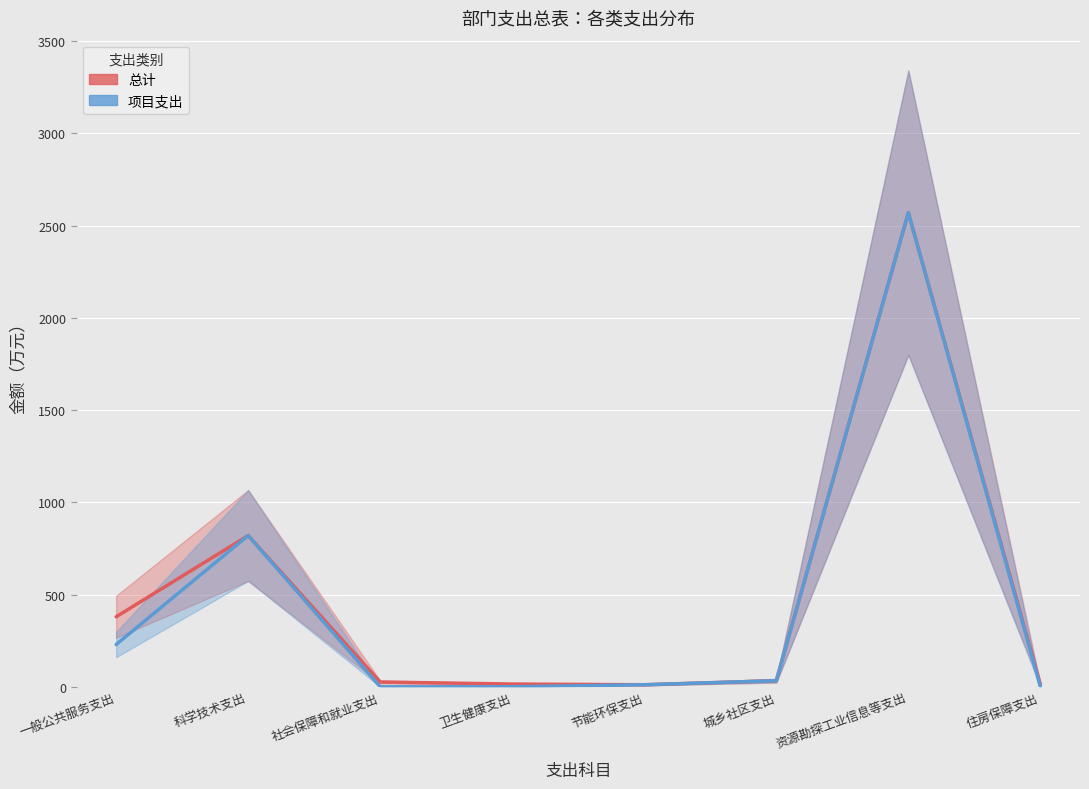

What is the label of the 8th point from the left?

住房保障支出